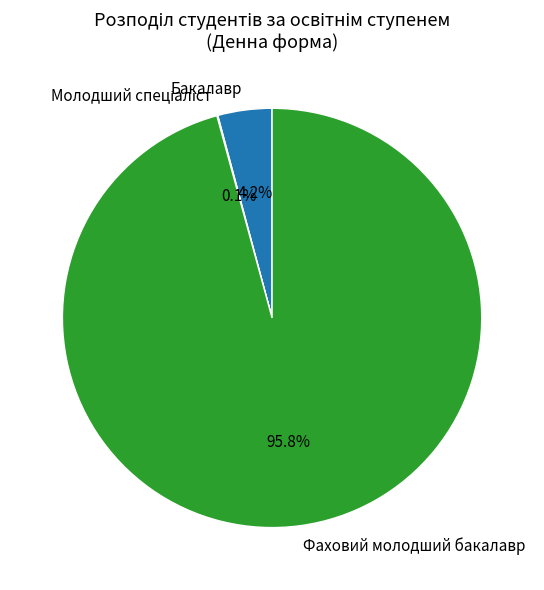

Between Фаховий молодший бакалавр and Бакалавр, which is larger?

Фаховий молодший бакалавр